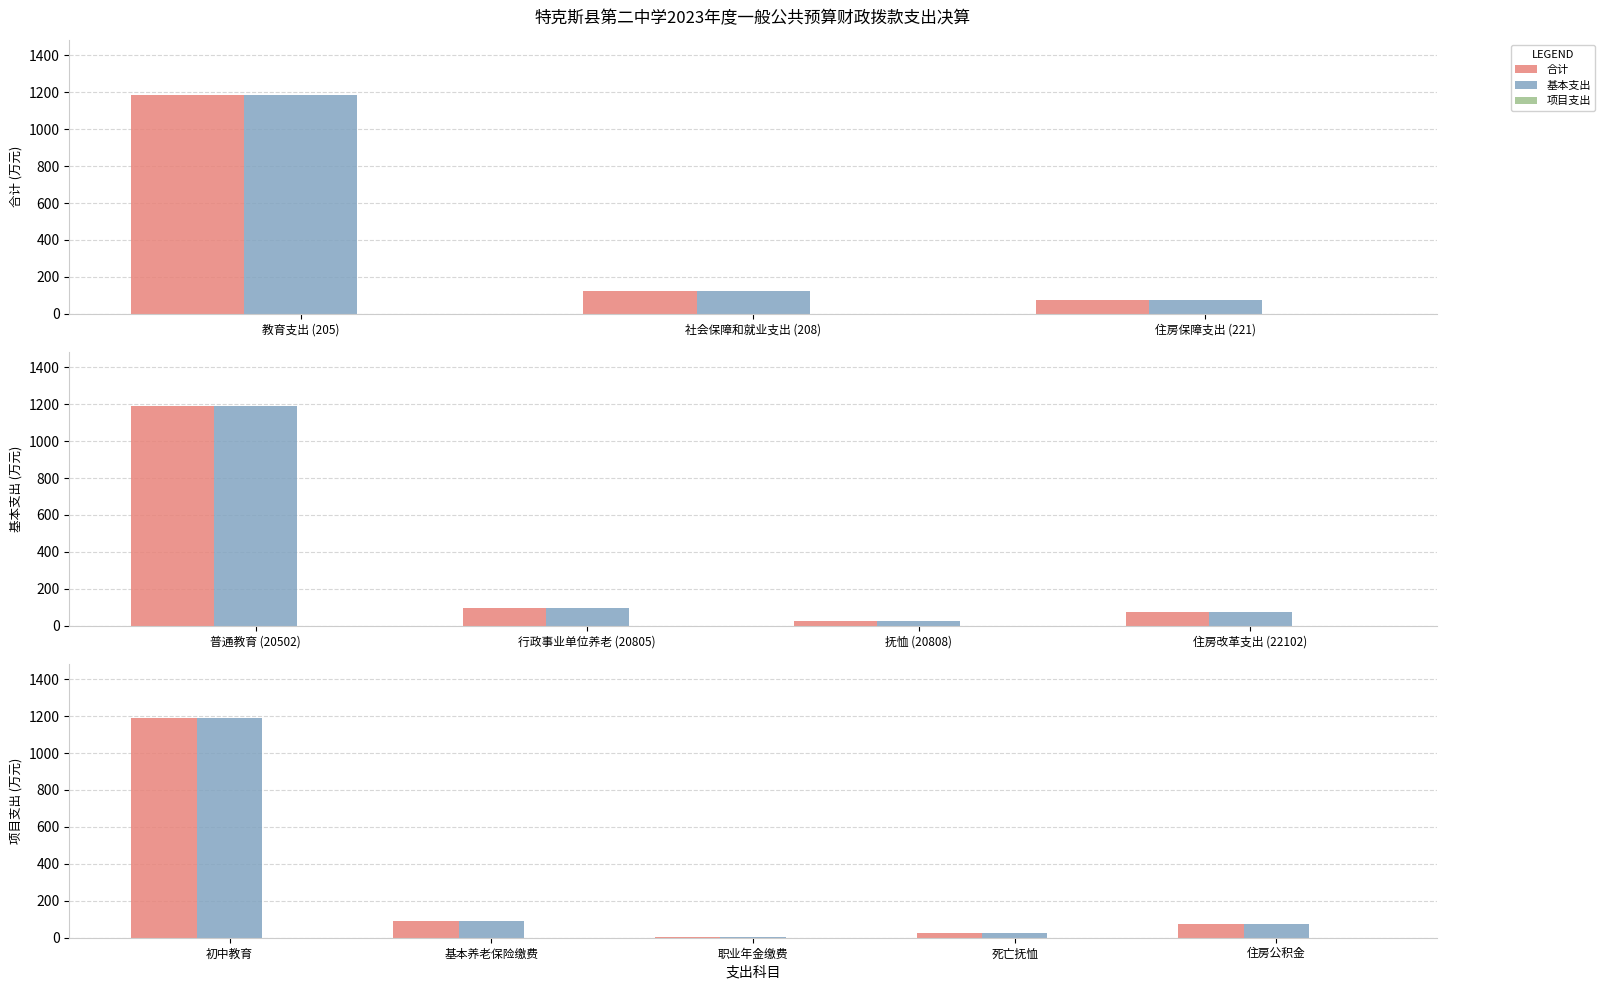

How many values in the 基本支出 series are below 72?

2